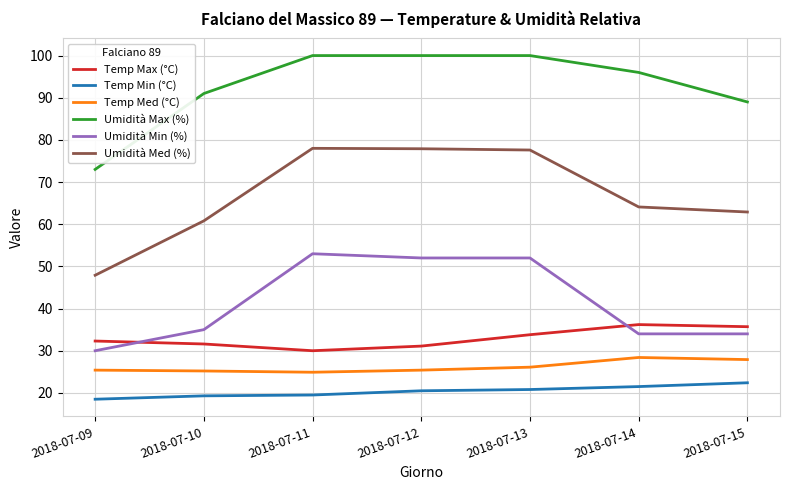

What is the difference between the second highest and minimum values in the Temp Min (°C) series?

3.0